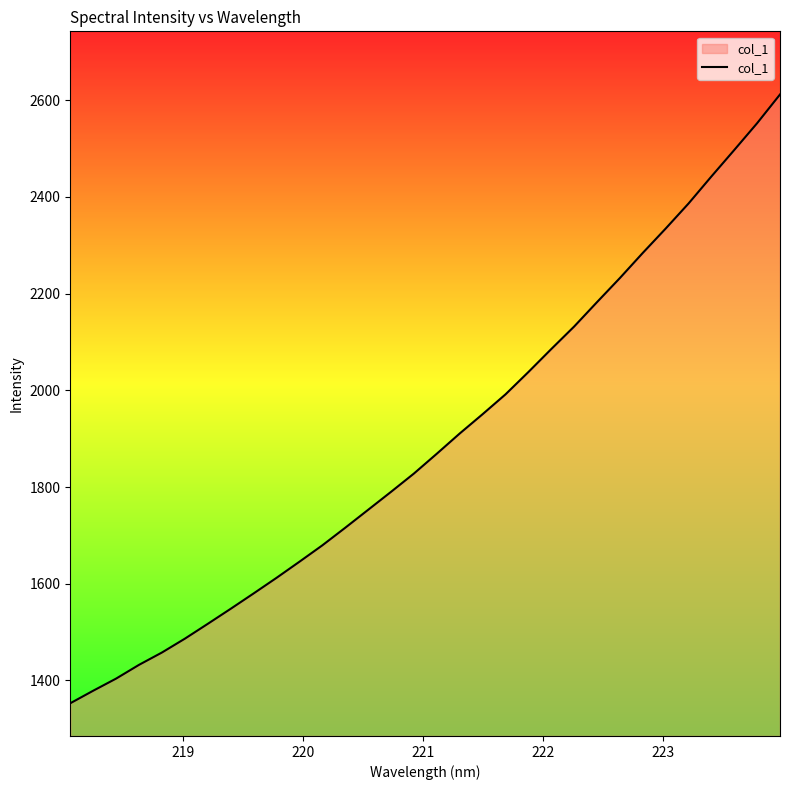

What is the greatest value displayed?

2612.0